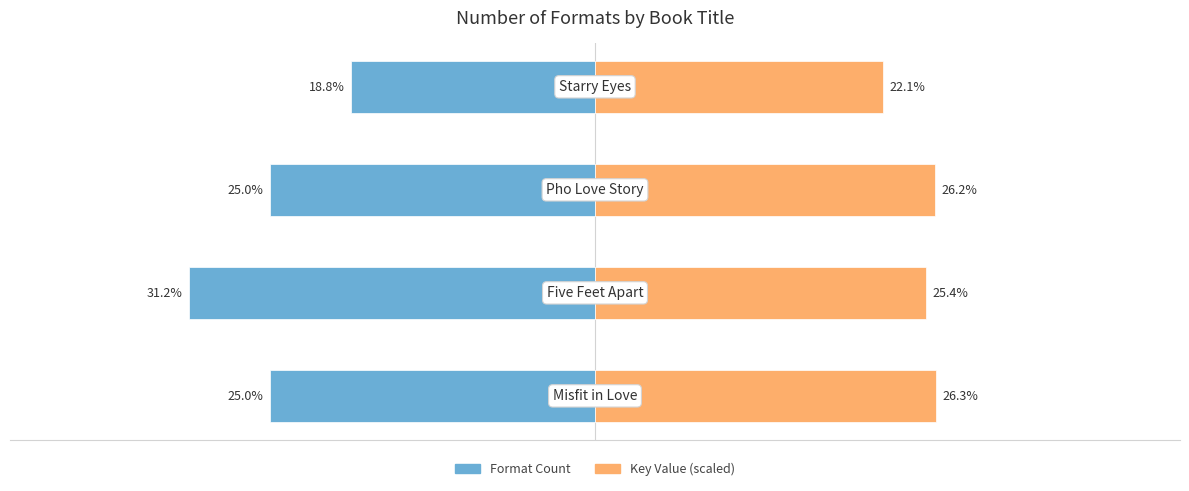

What is the value of the Format Count bar at the 2nd from the left?

-31.2